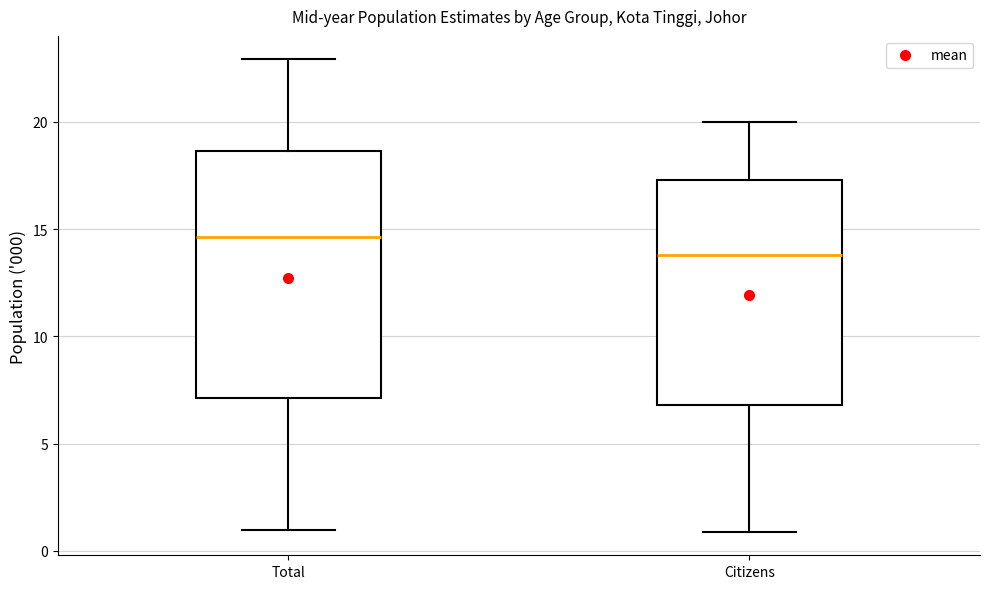

Comparing the boxes themselves (not the whiskers), which one is the tallest?

Total